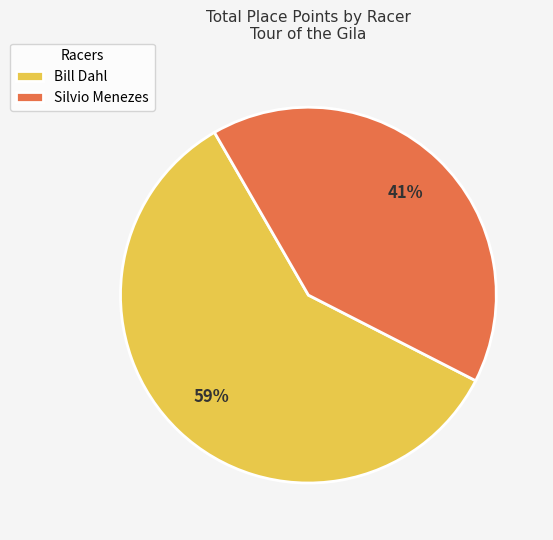

Which slice is the smallest?

Silvio Menezes